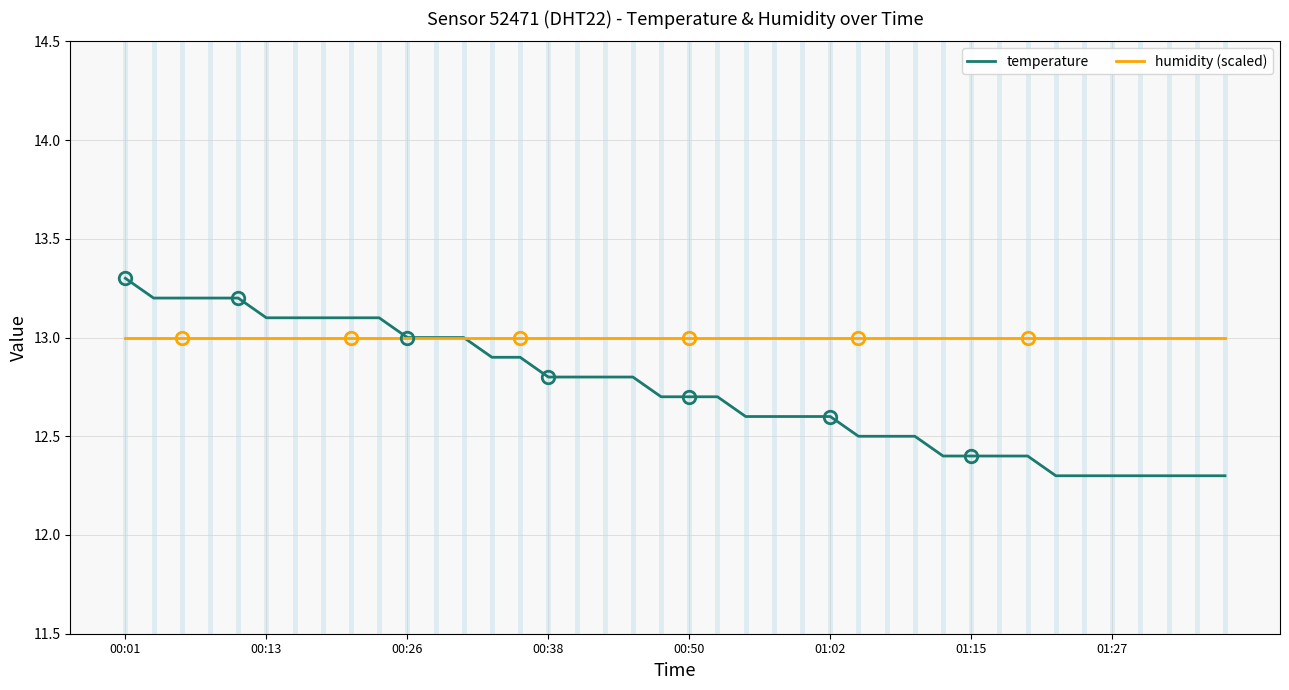

What is the minimum value shown in the chart?

12.3